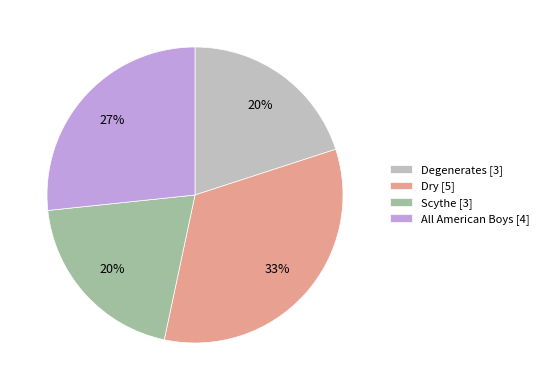

Combined, do All American Boys and Degenerates account for over 50%?

No